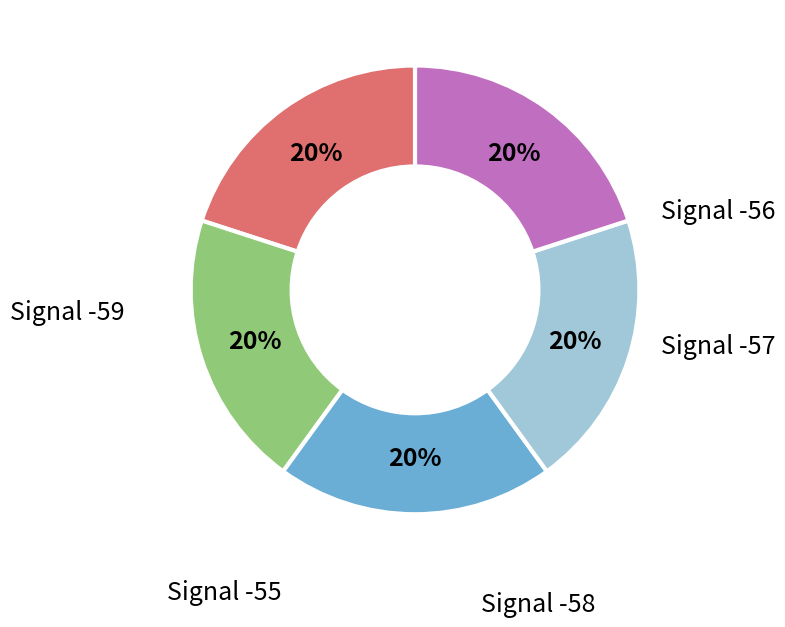

Is there a majority slice in this chart?

No